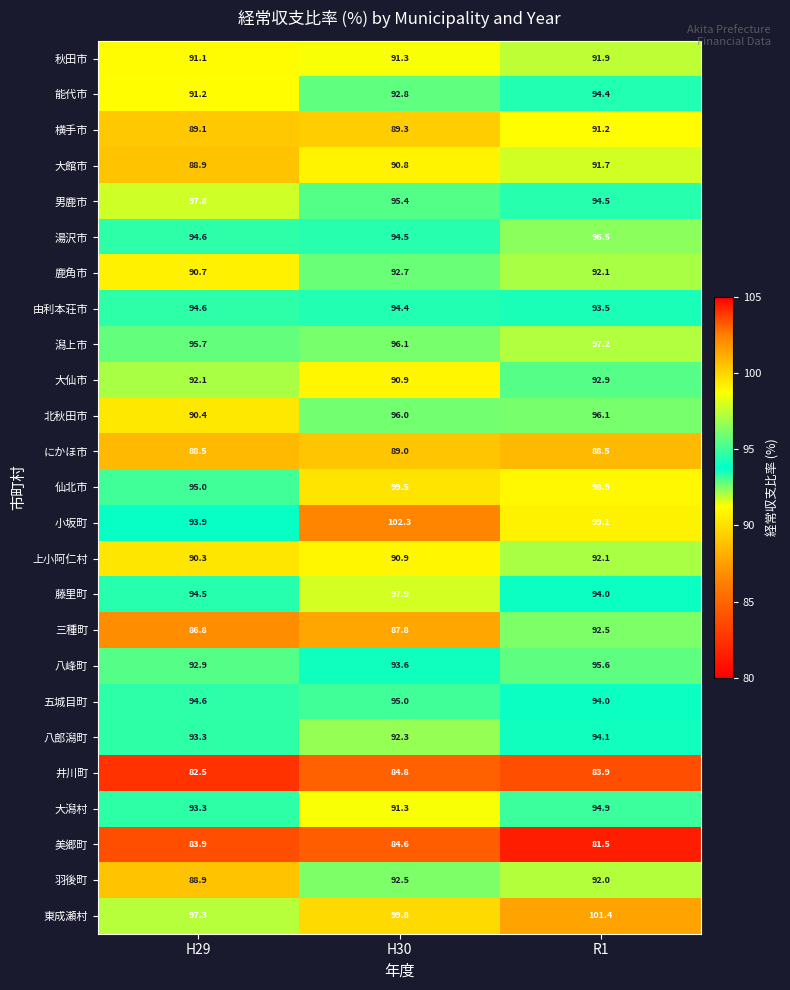

Count the number of categories in the chart.

3